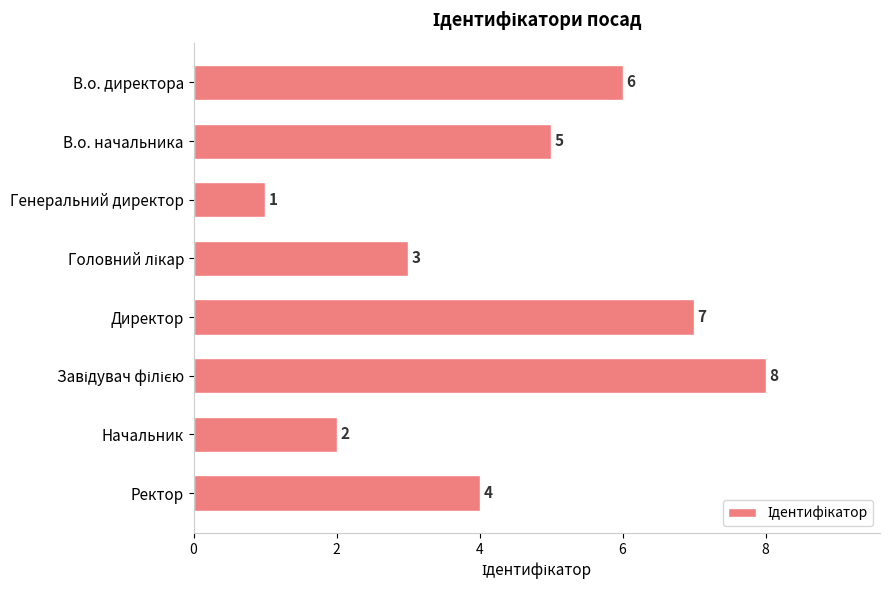

What is the smallest value displayed?

1